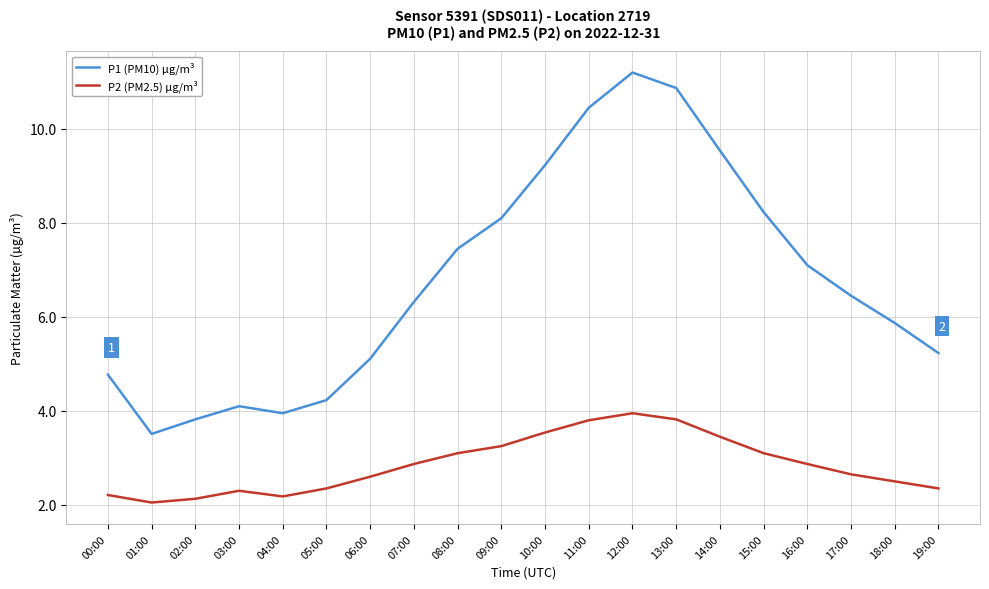

Is this an area chart (filled region under the line)?

No